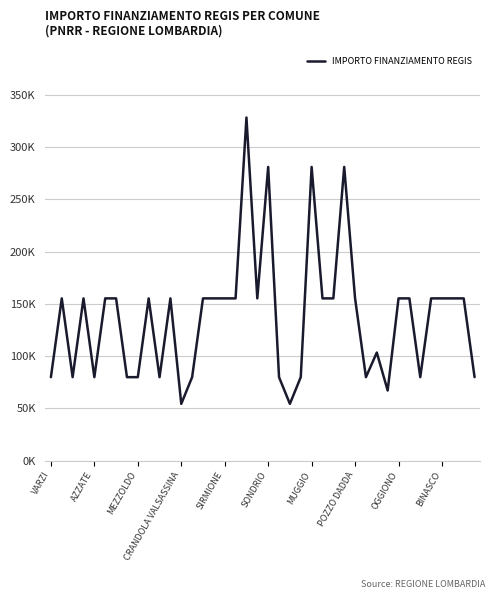

Does the chart have visible grid lines?

Yes